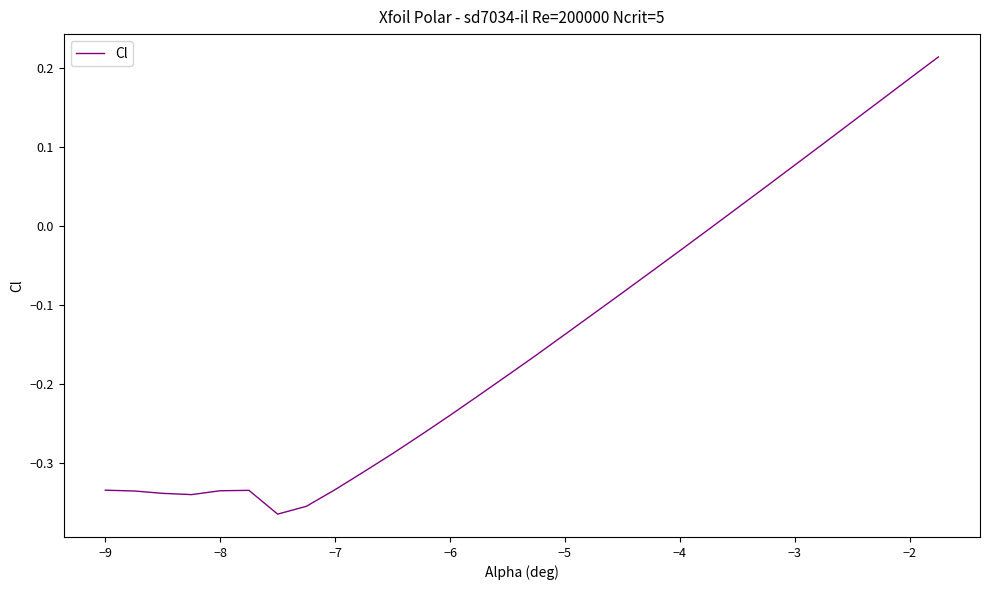

What is the difference between the maximum and minimum values?

0.6